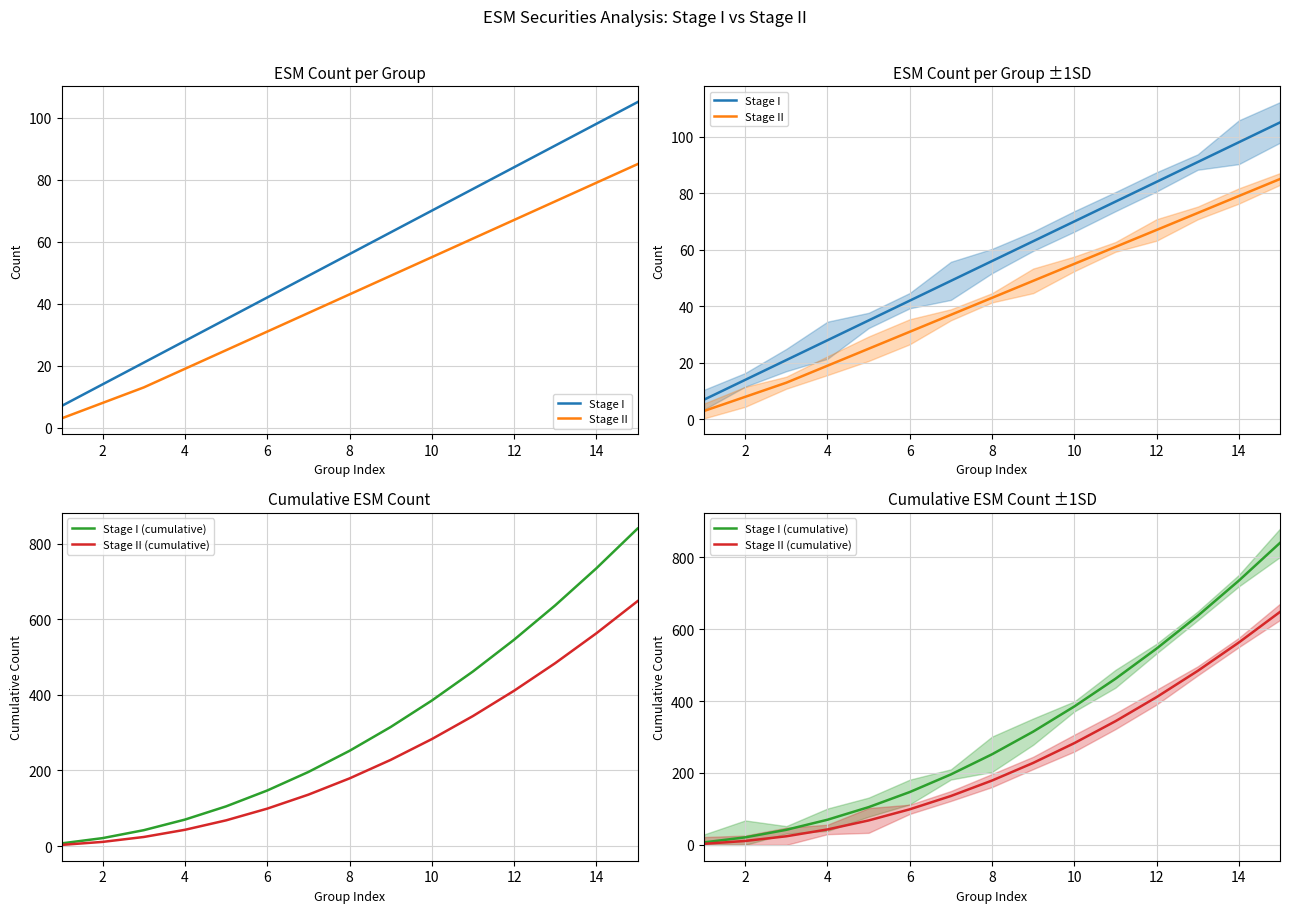

What is the minimum value for Stage II?

3